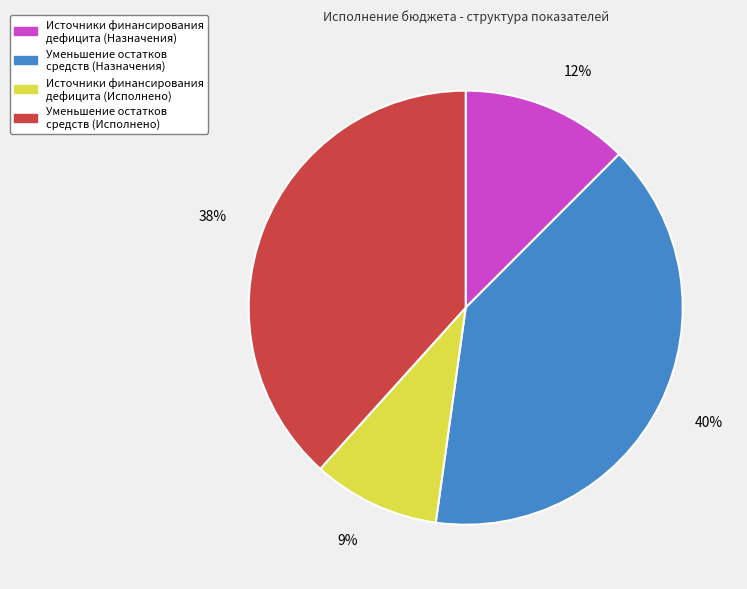

Does any single category account for the majority?

No